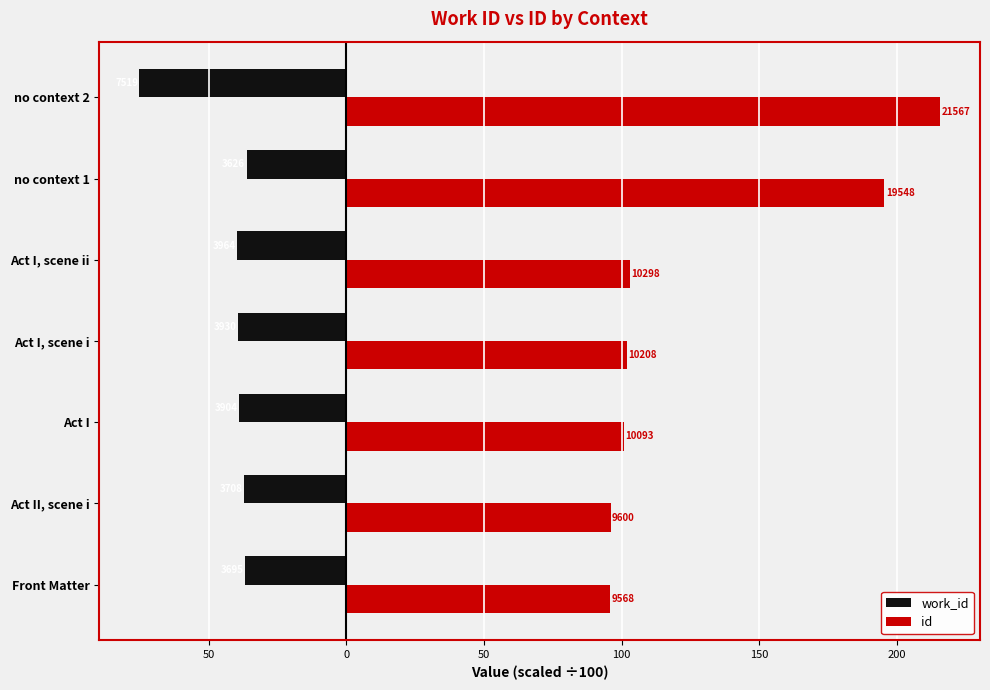

What are all the series names shown in the legend?

work_id, id